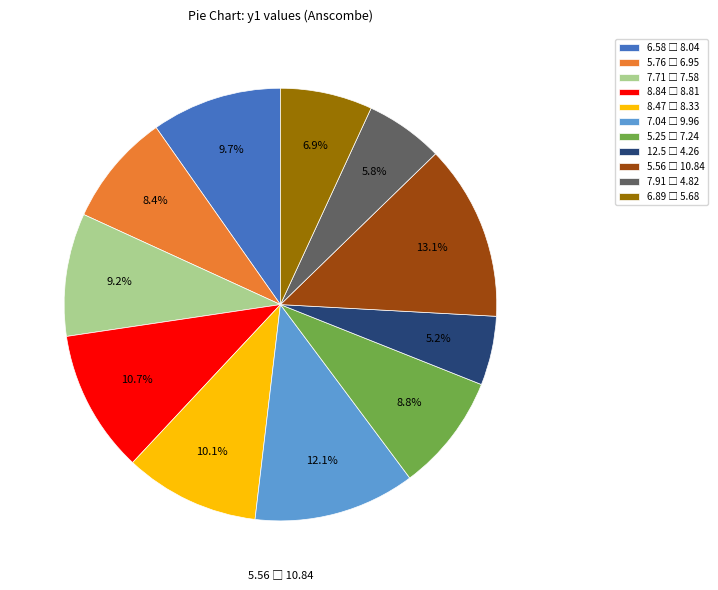

To the nearest percent, what portion does 5.56 represent?

13%